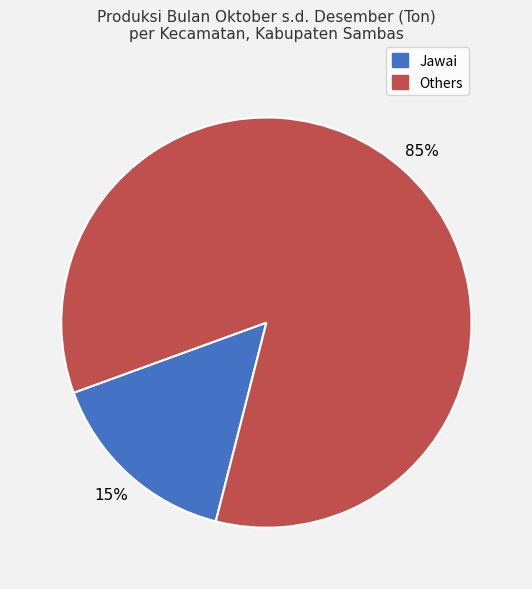

Is the sum of Jawai and Others greater than half?

Yes